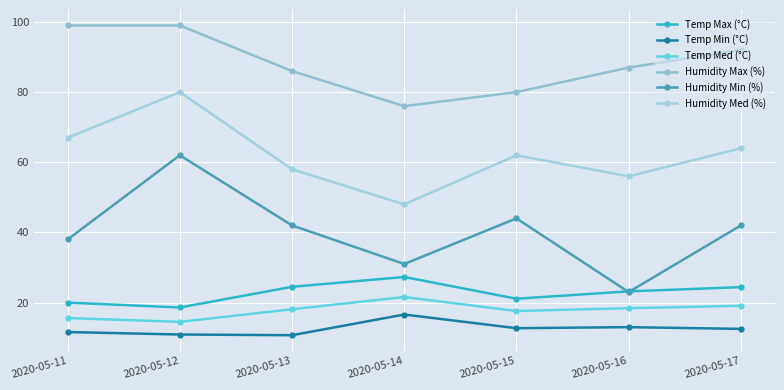

Which category has the lowest value in the Humidity Med (%) series?

2020-05-14